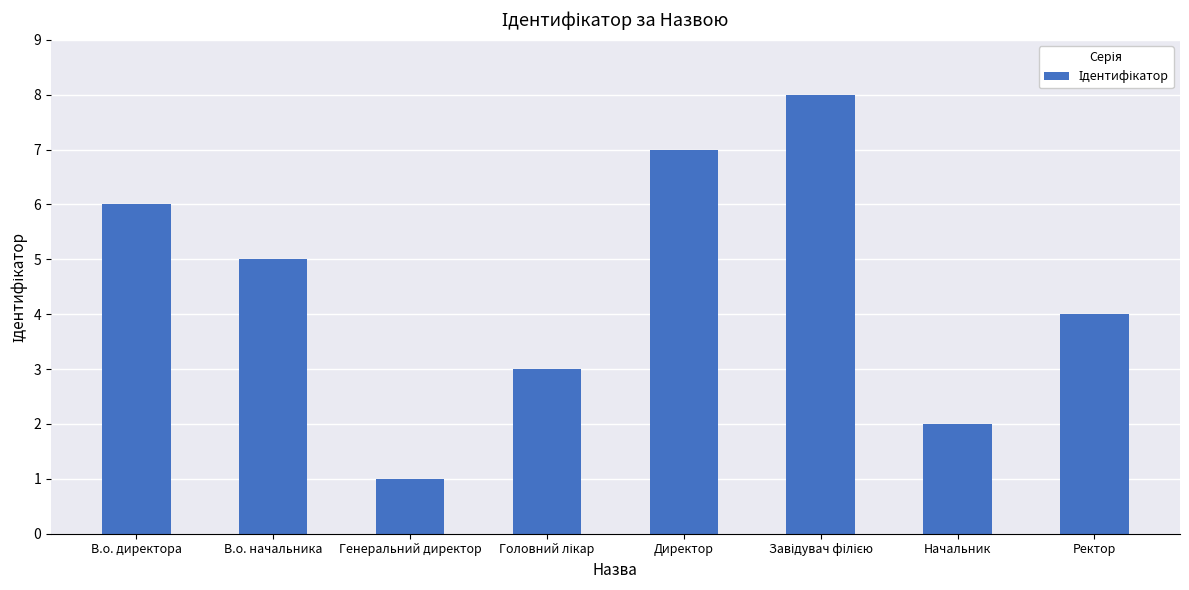

What is the value of the 5th bar from the left?

7